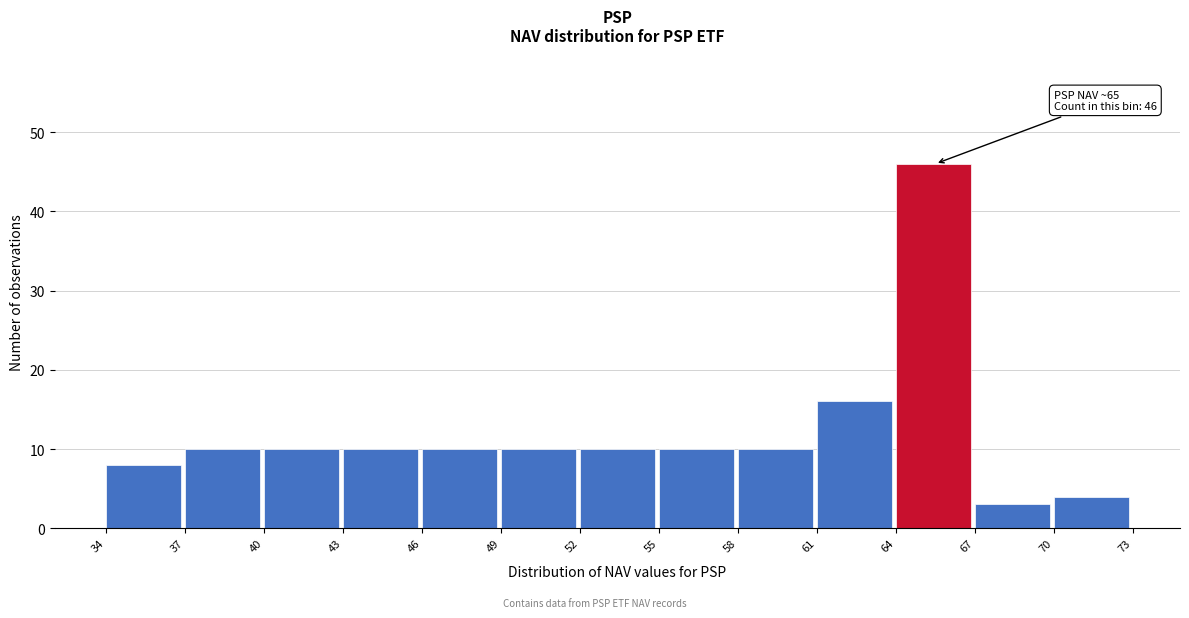

Over which range of the x-axis is the bar tallest?

64 to 67